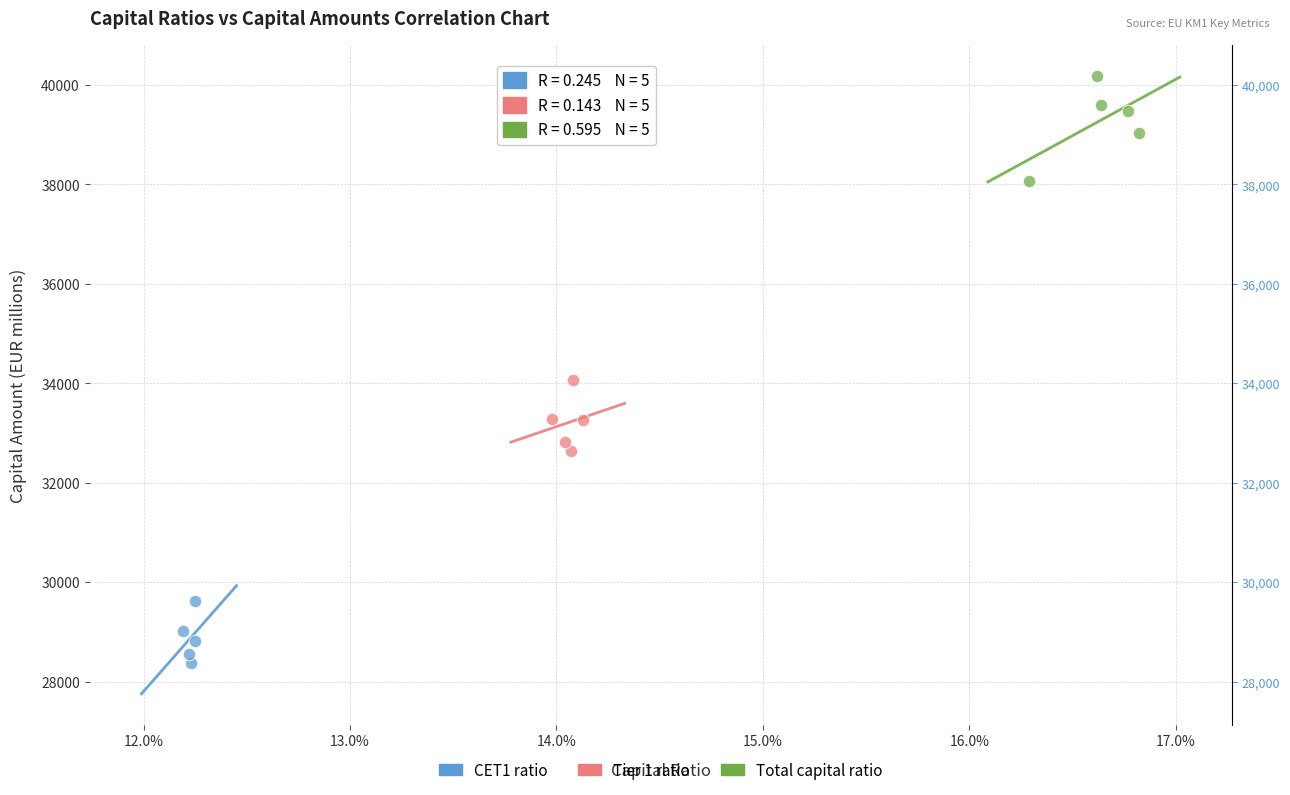

Which series has the largest Y range (max minus min)?

Total capital ratio